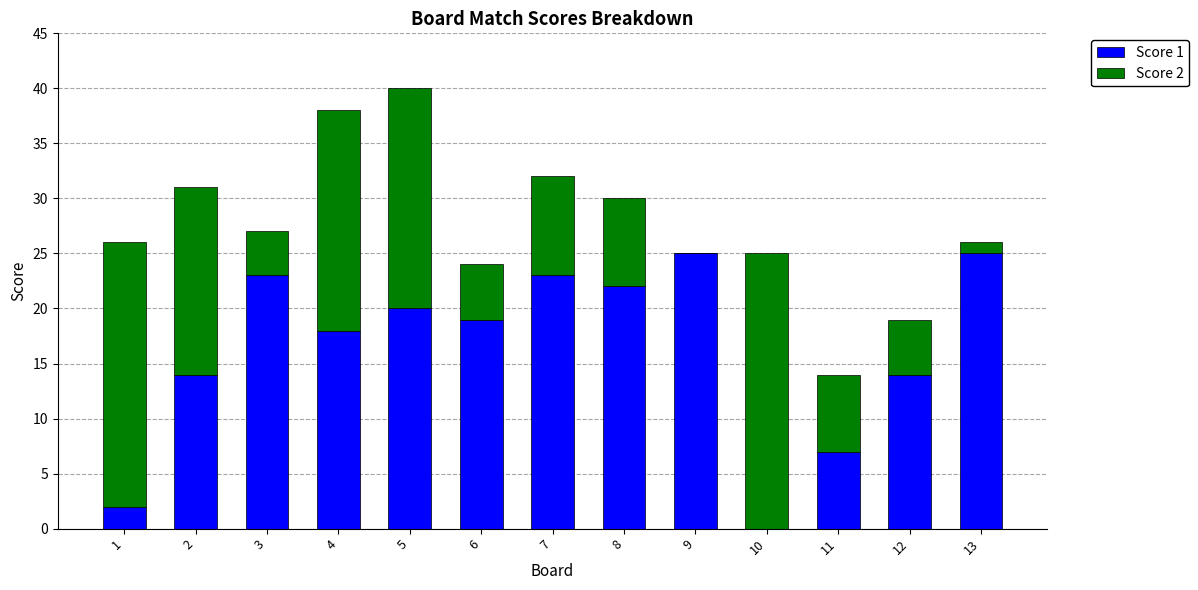

Reading left to right, transcribe the values for Score 1.

1=2	2=14	3=23	4=18	5=20	6=19	7=23	8=22	9=25	10=0	11=7	12=14	13=25